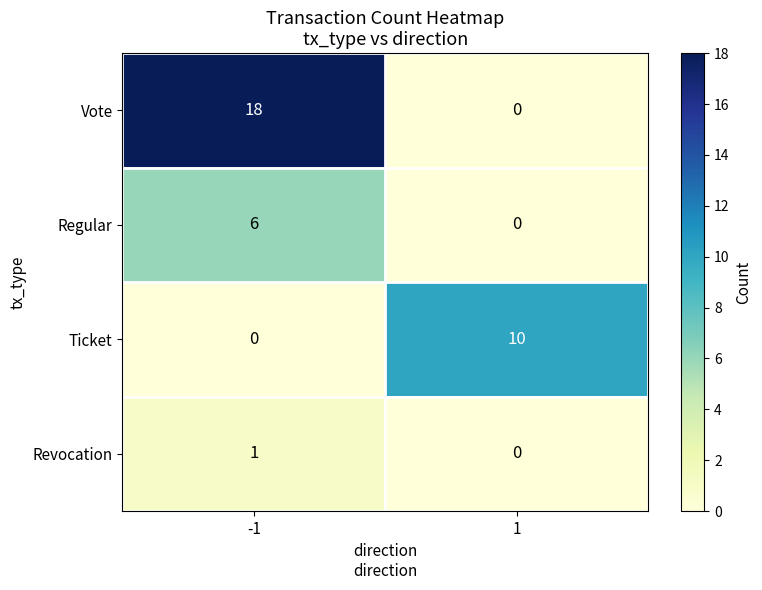

What is the average value of the Regular series?

3